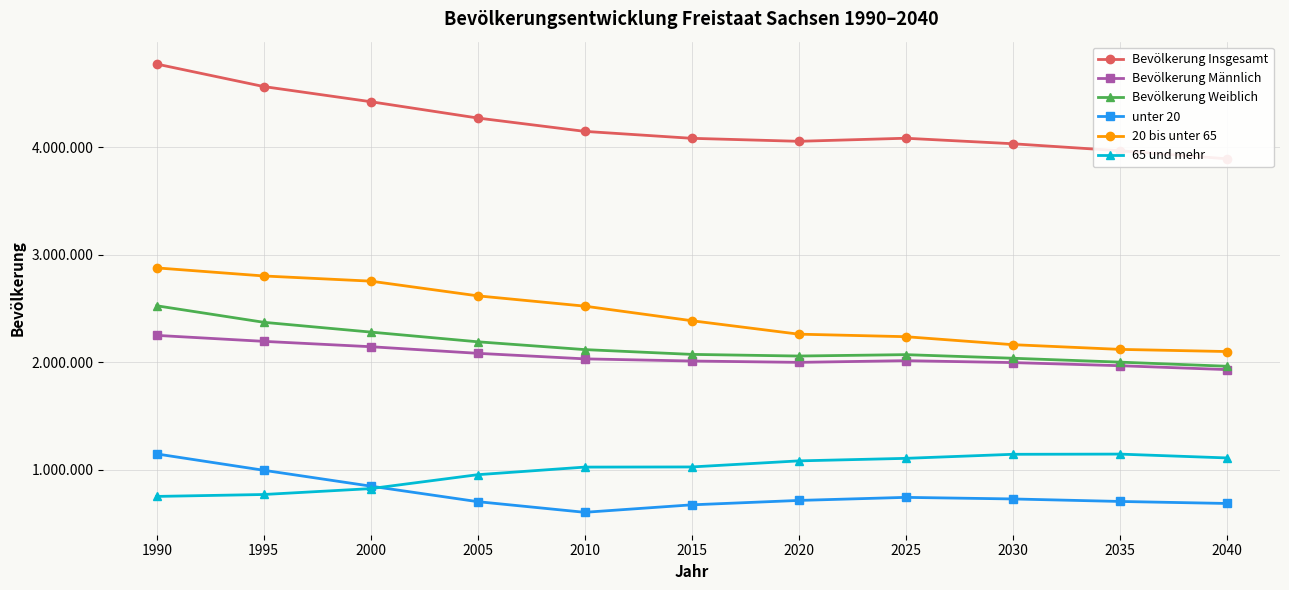

True or false: 65 und mehr and Bevölkerung Insgesamt intersect in this chart.

False